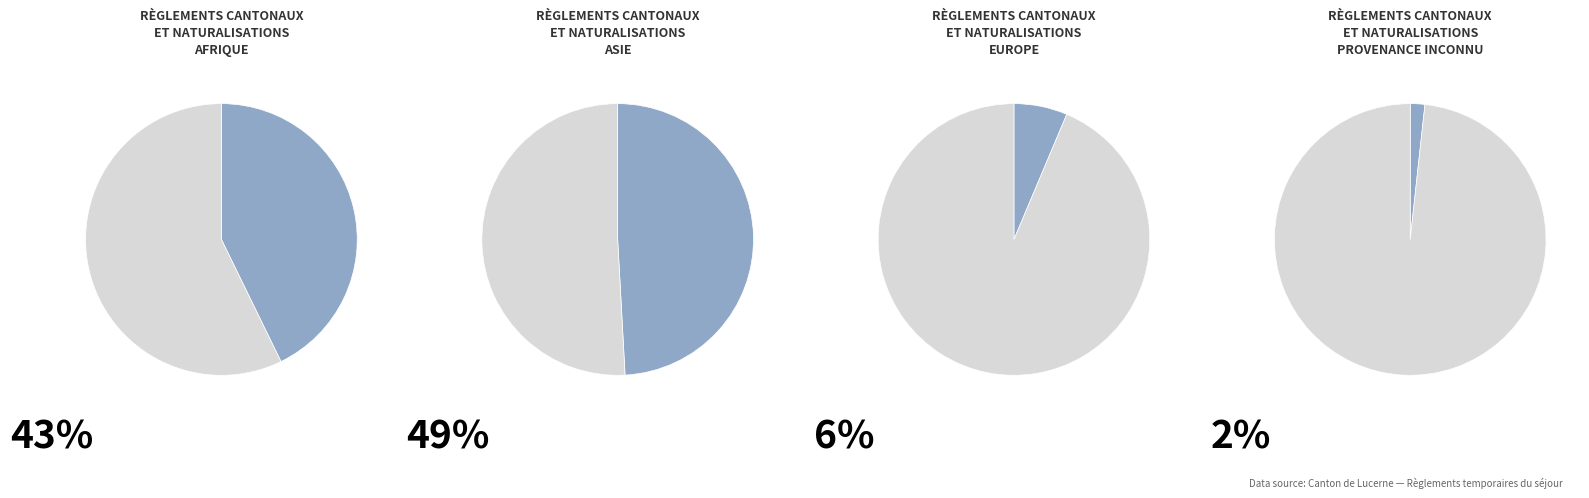

To the nearest percent, what portion does Asie represent?

49%